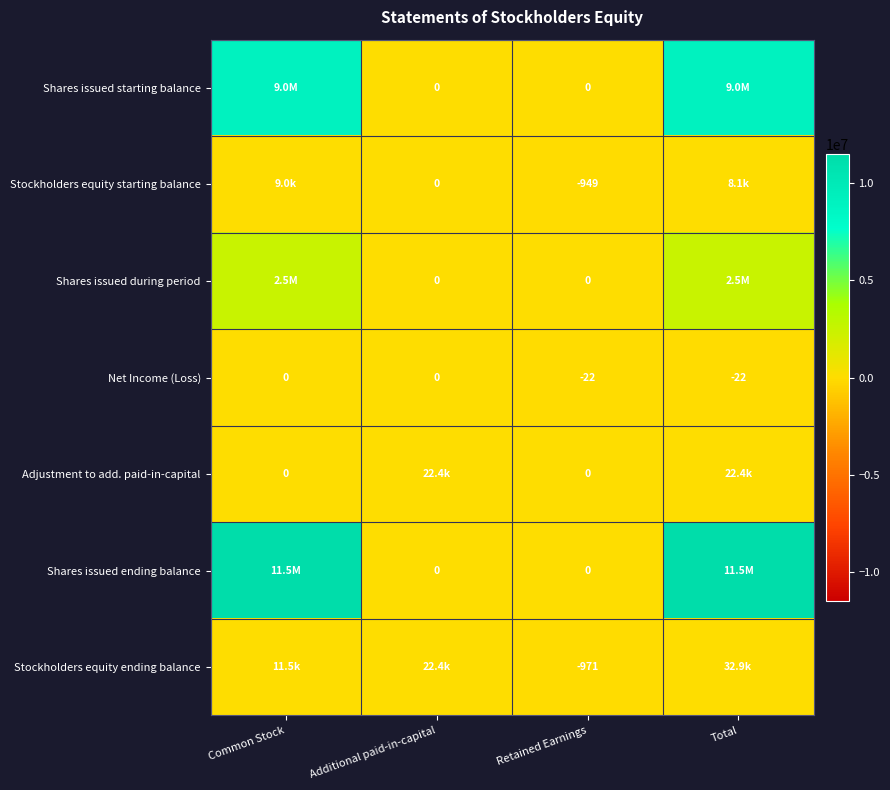

What is the total value across all series at Retained Earnings?

-1942